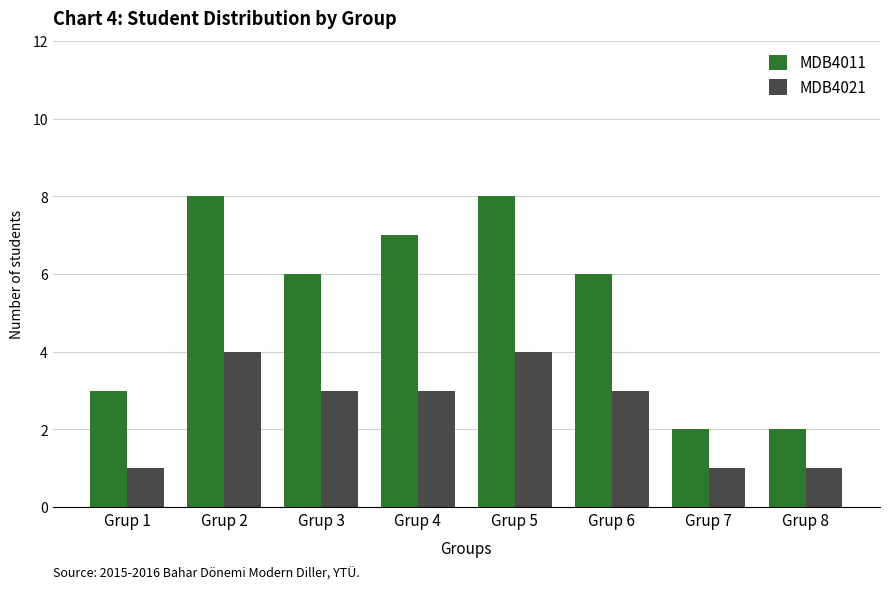

Reading left to right, extract all data points from this chart.

MDB4011: 3	8	6	7	8	6	2	2
MDB4021: 1	4	3	3	4	3	1	1